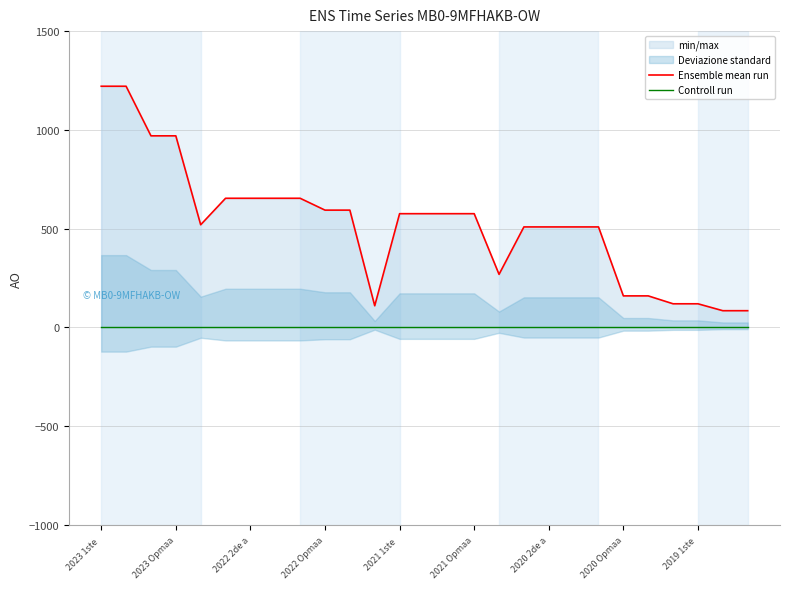

What is the difference between the maximum and minimum values in the Ensemble mean run series?

1136